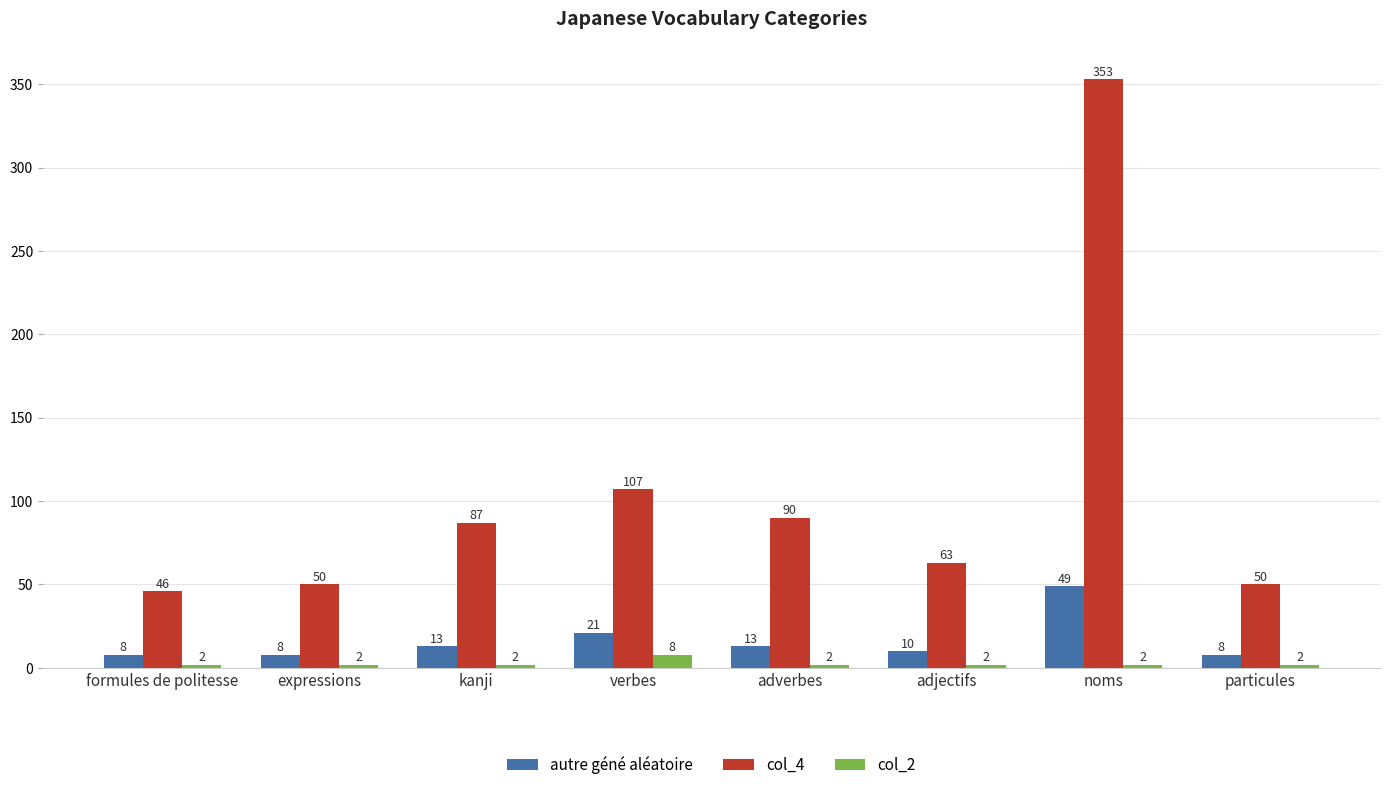

Which series has the widest spread of values?

col_4